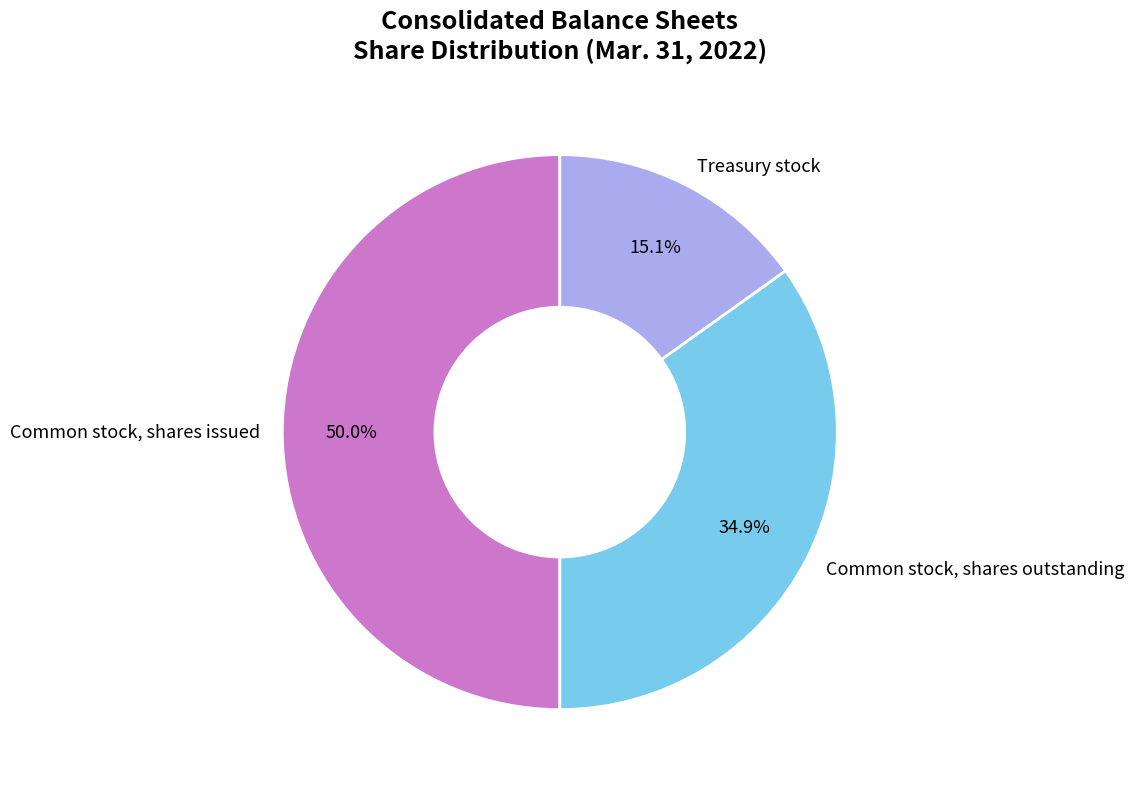

Does Treasury stock represent more than half of the total?

No